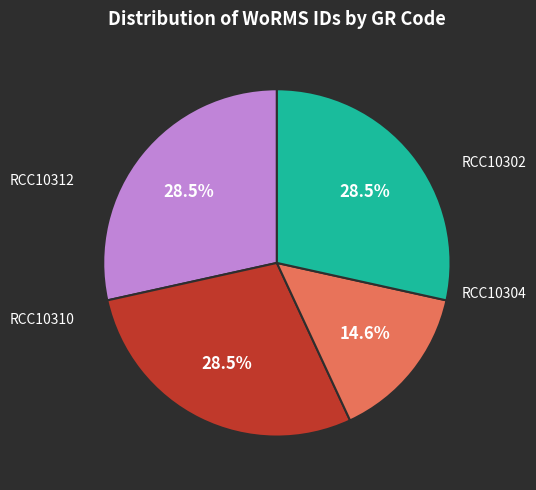

Is there a majority slice in this chart?

No